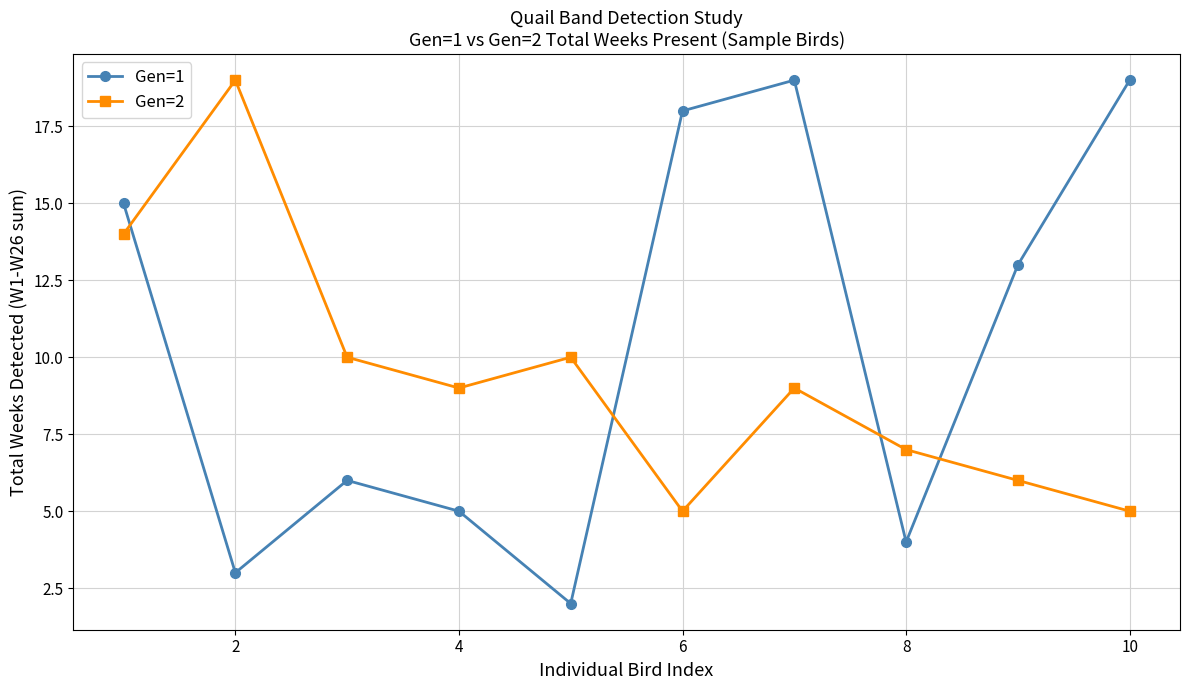

What is the maximum value for Gen=1?

19